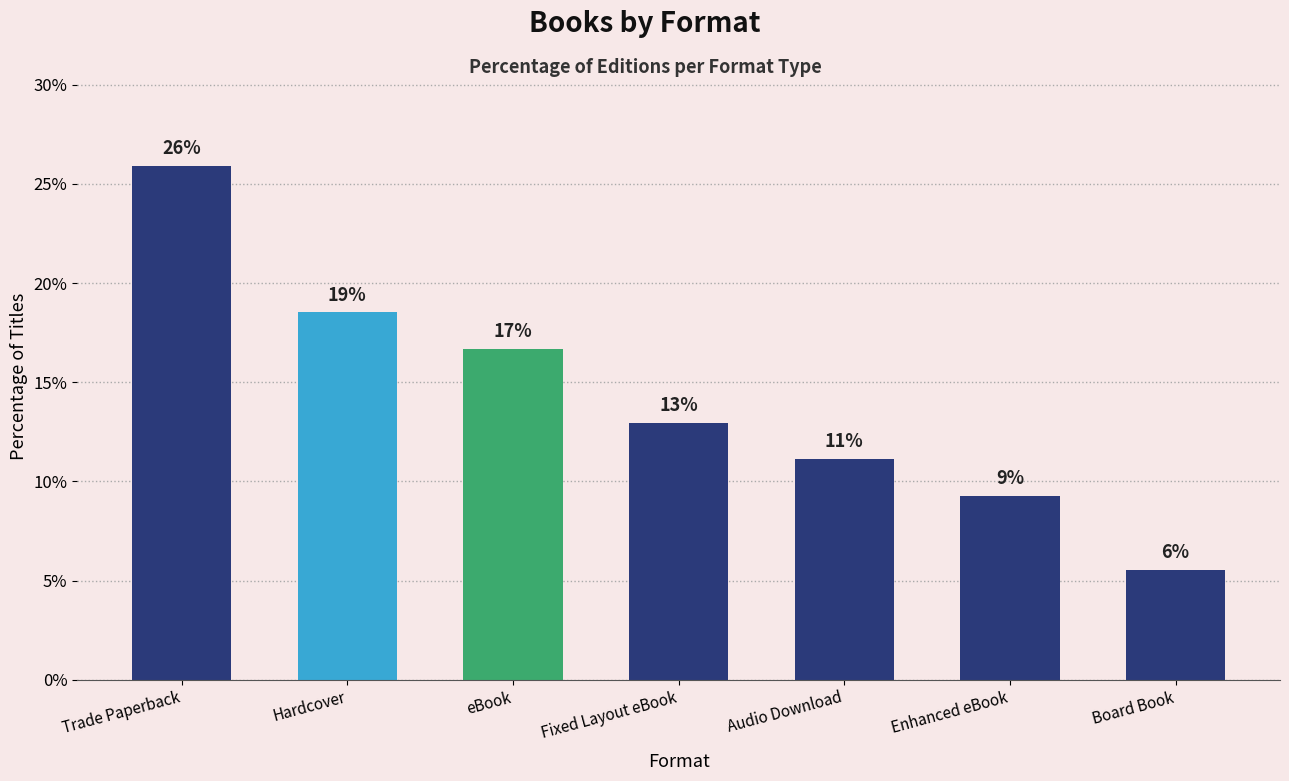

Does the chart contain any negative values?

No